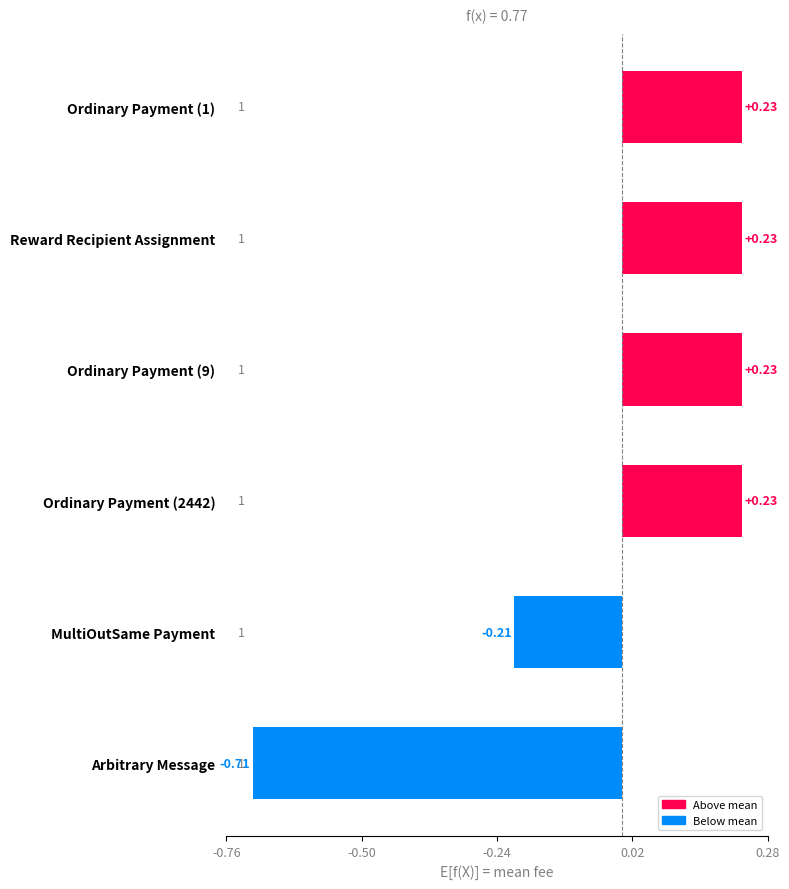

At which category does the chart reach its minimum across all series?

Arbitrary Message